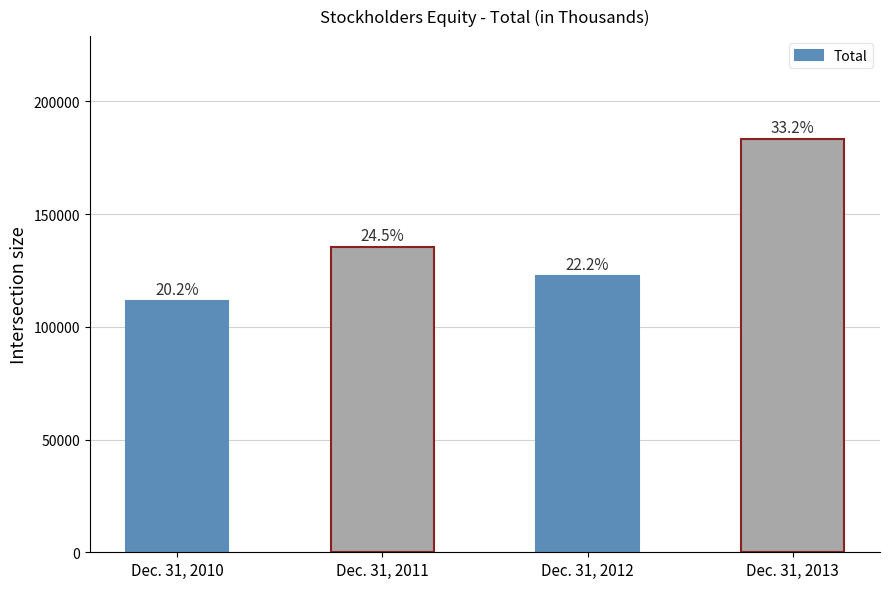

What is the difference between the maximum and minimum values?

71771